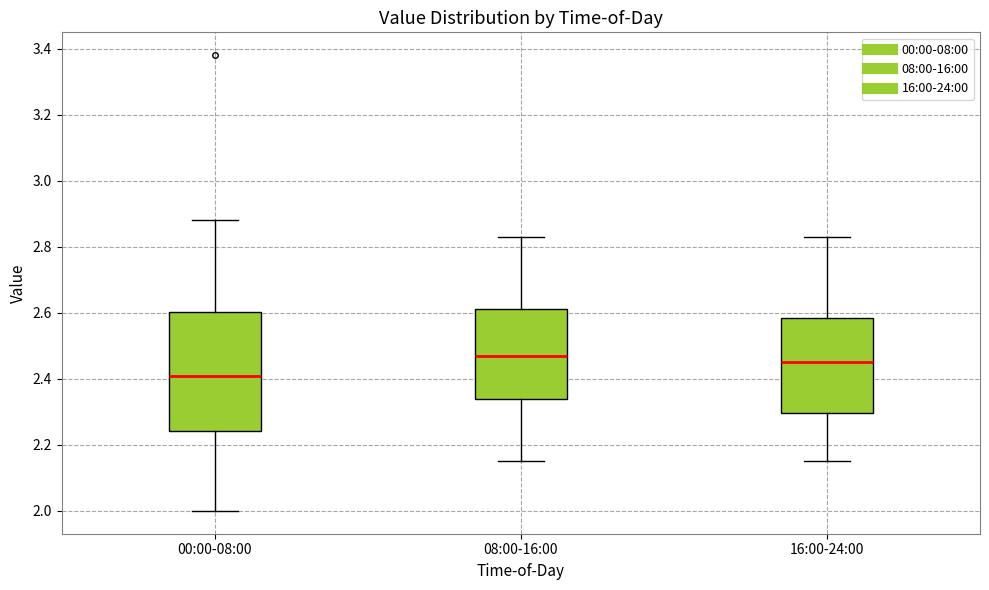

Which box is the tallest, from its lower edge to its upper edge?

00:00-08:00